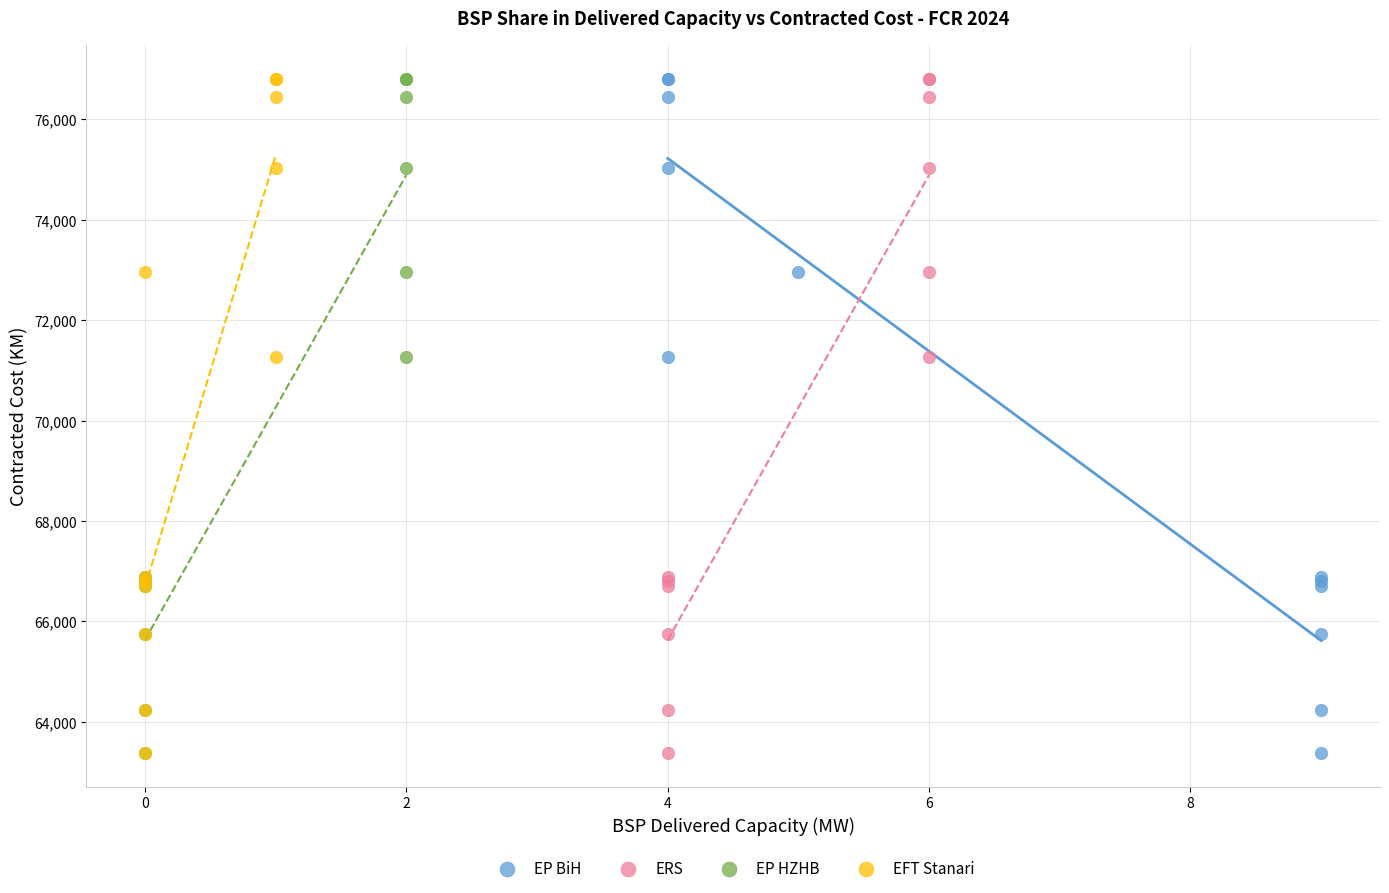

What are all the series names shown in the legend?

EP BiH, ERS, EP HZHB, EFT Stanari